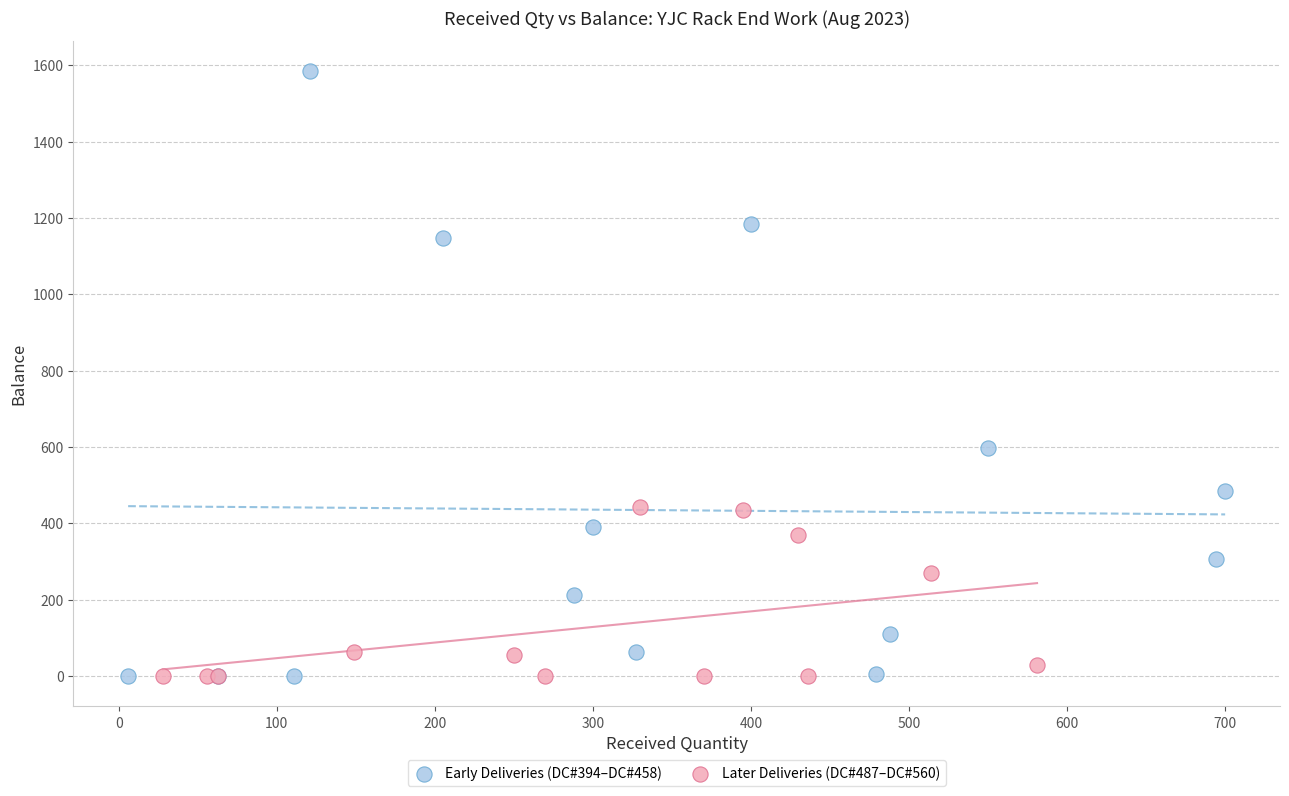

Which series reaches the maximum Y coordinate?

Early Deliveries (DC#394–DC#458)